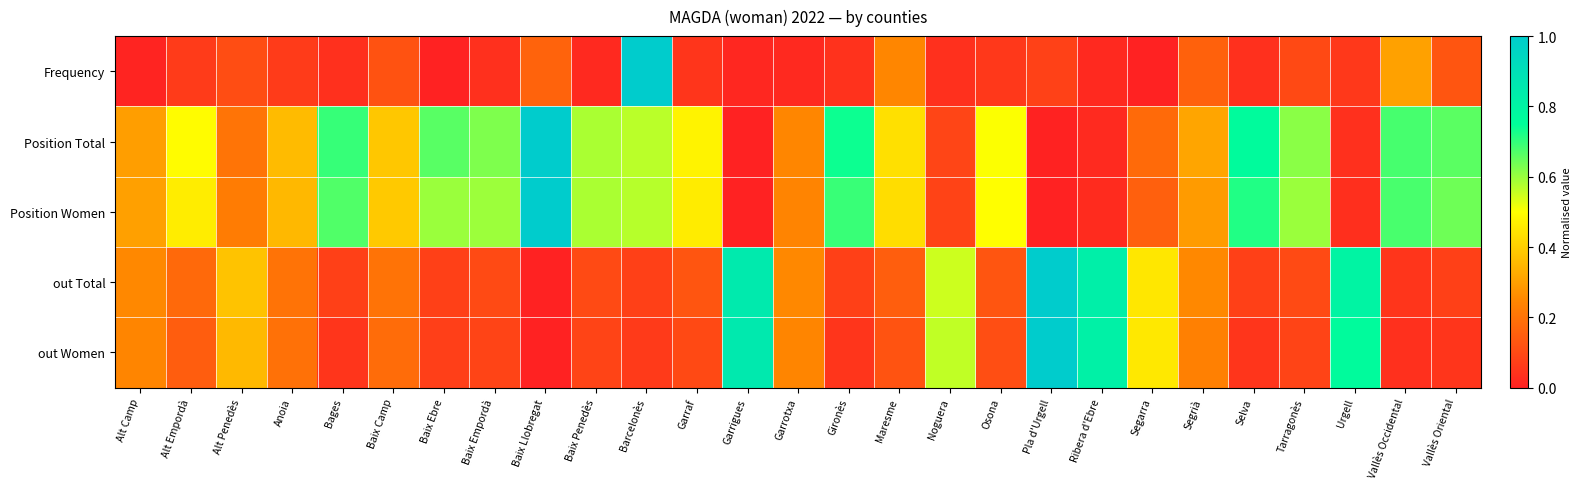

Between Baix Llobregat and Segarra, which is larger?

Baix Llobregat